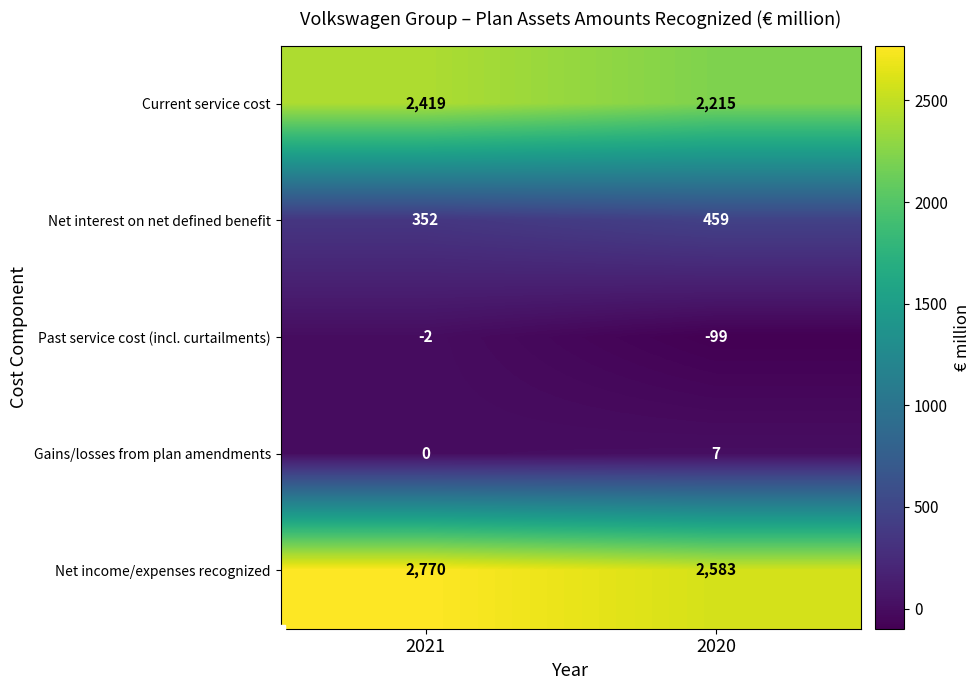

At which category does the chart reach its peak across all series?

2021